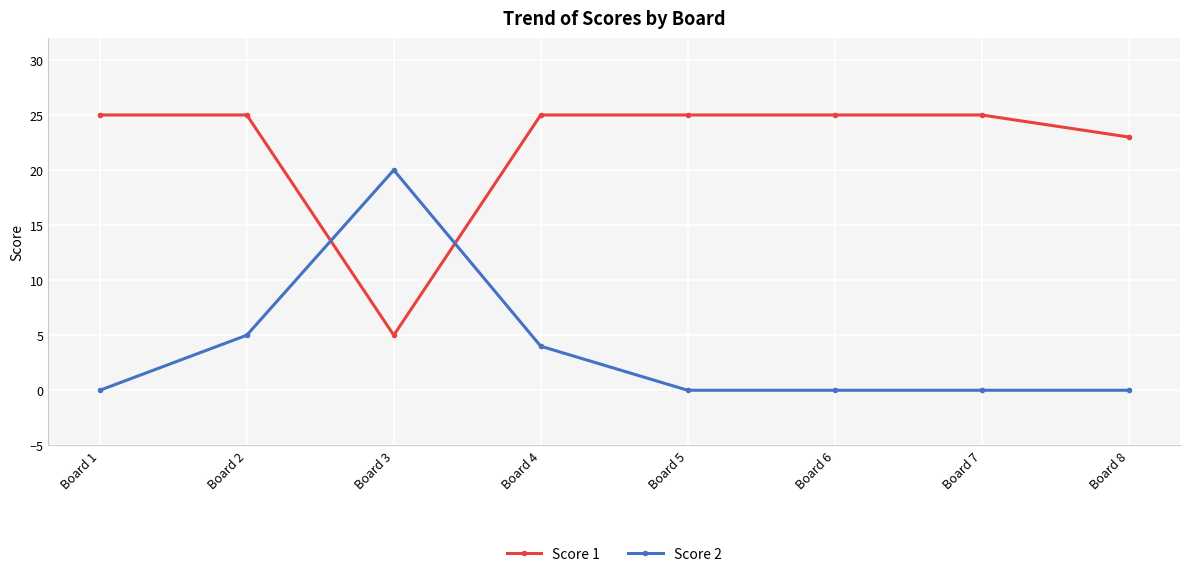

What is the value of the Score 1 point at the 1st from the left?

25